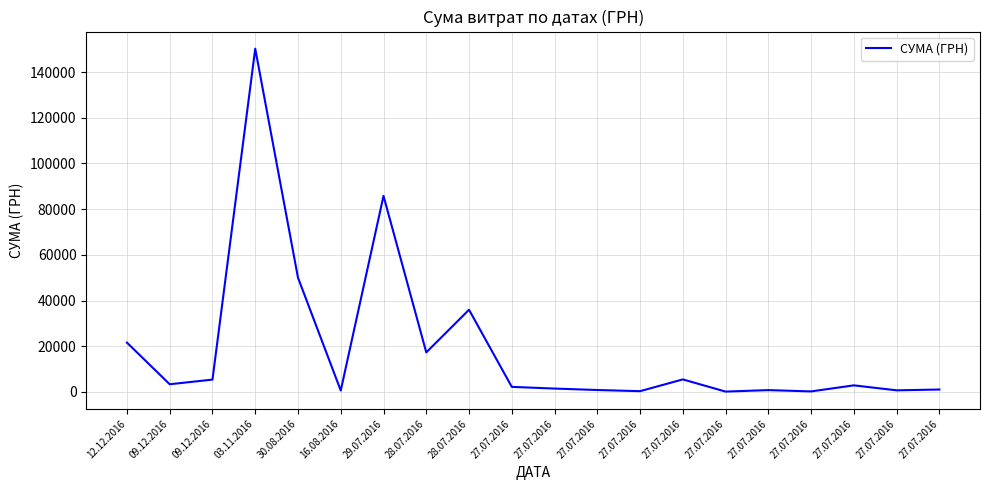

Reading left to right, what are all the values shown in this chart?

12.12.2016=21581.0	09.12.2016=3360.0	09.12.2016=5400.0	03.11.2016=150216.7	30.08.2016=49993.0	16.08.2016=609.0	29.07.2016=85804.2	28.07.2016=17307.0	28.07.2016=35965.4	27.07.2016=2217.0	27.07.2016=1477.0	27.07.2016=844.0	27.07.2016=337.0	27.07.2016=5483.0	27.07.2016=151.0	27.07.2016=803.0	27.07.2016=233.0	27.07.2016=2878.0	27.07.2016=705.0	27.07.2016=1056.0